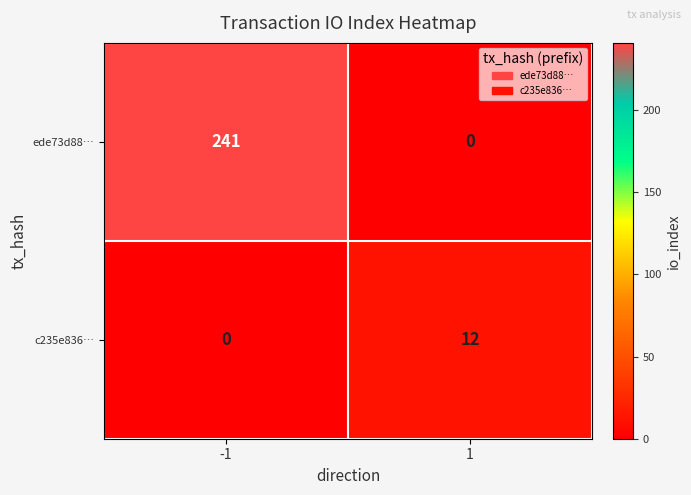

What is the total value across all series at -1?

241